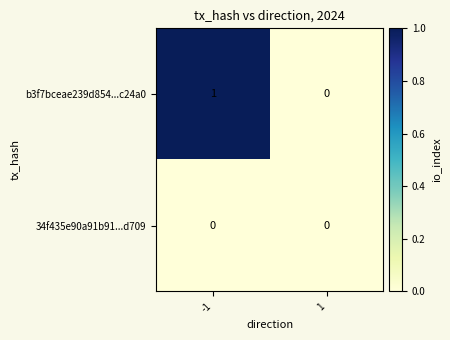

Which series changed the most between -1 and 1?

b3f7bceae239d854...c24a0